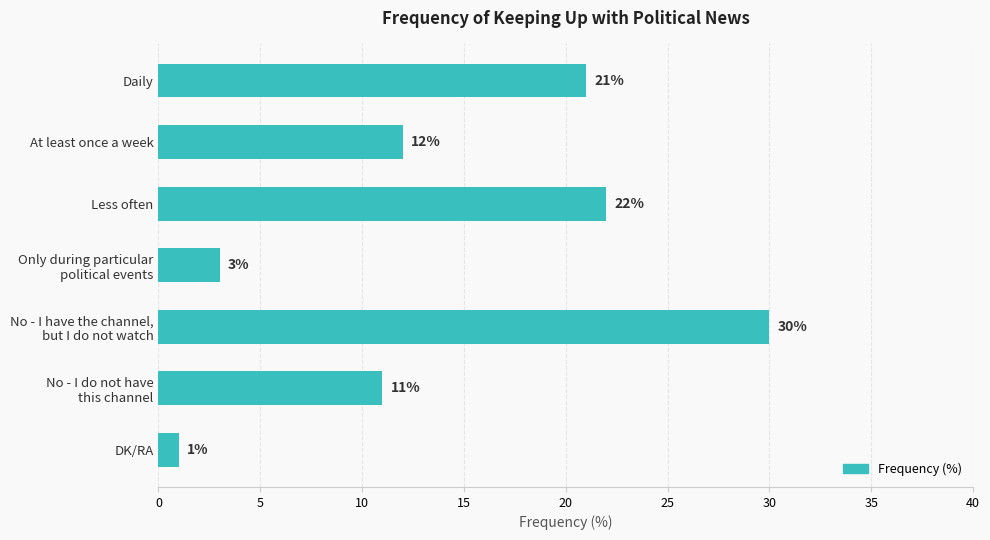

How many bars are there in total?

7